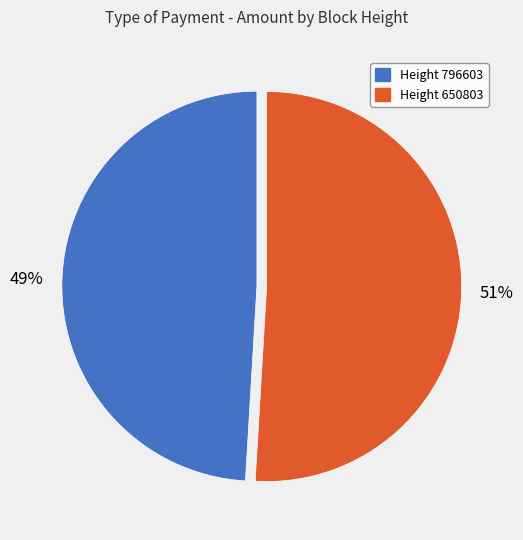

What percentage is the Height 650803 slice, to the nearest percent?

51%